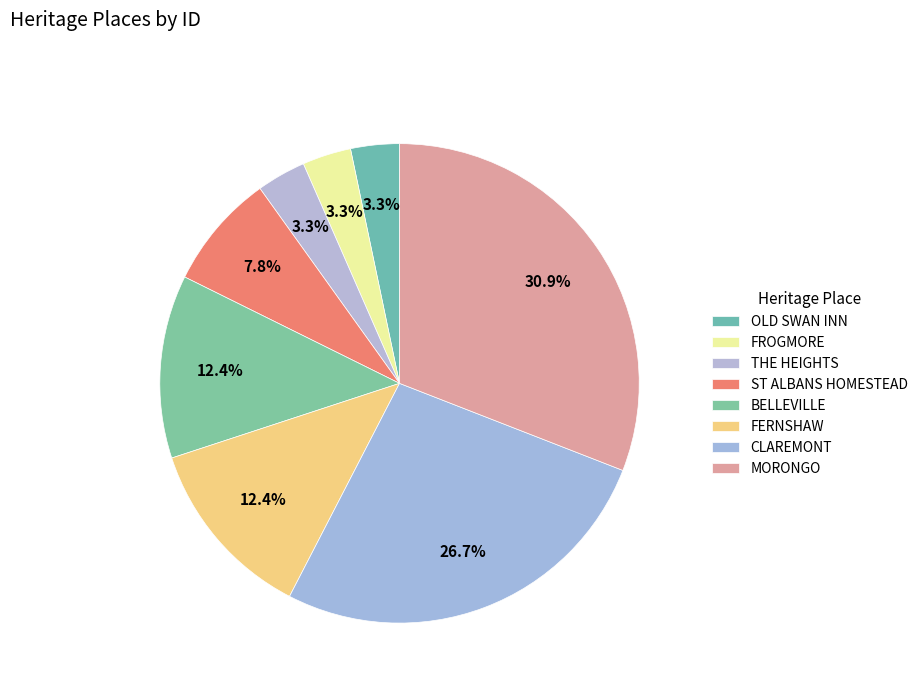

To the nearest percent, what is the combined percentage of MORONGO and THE HEIGHTS?

34%